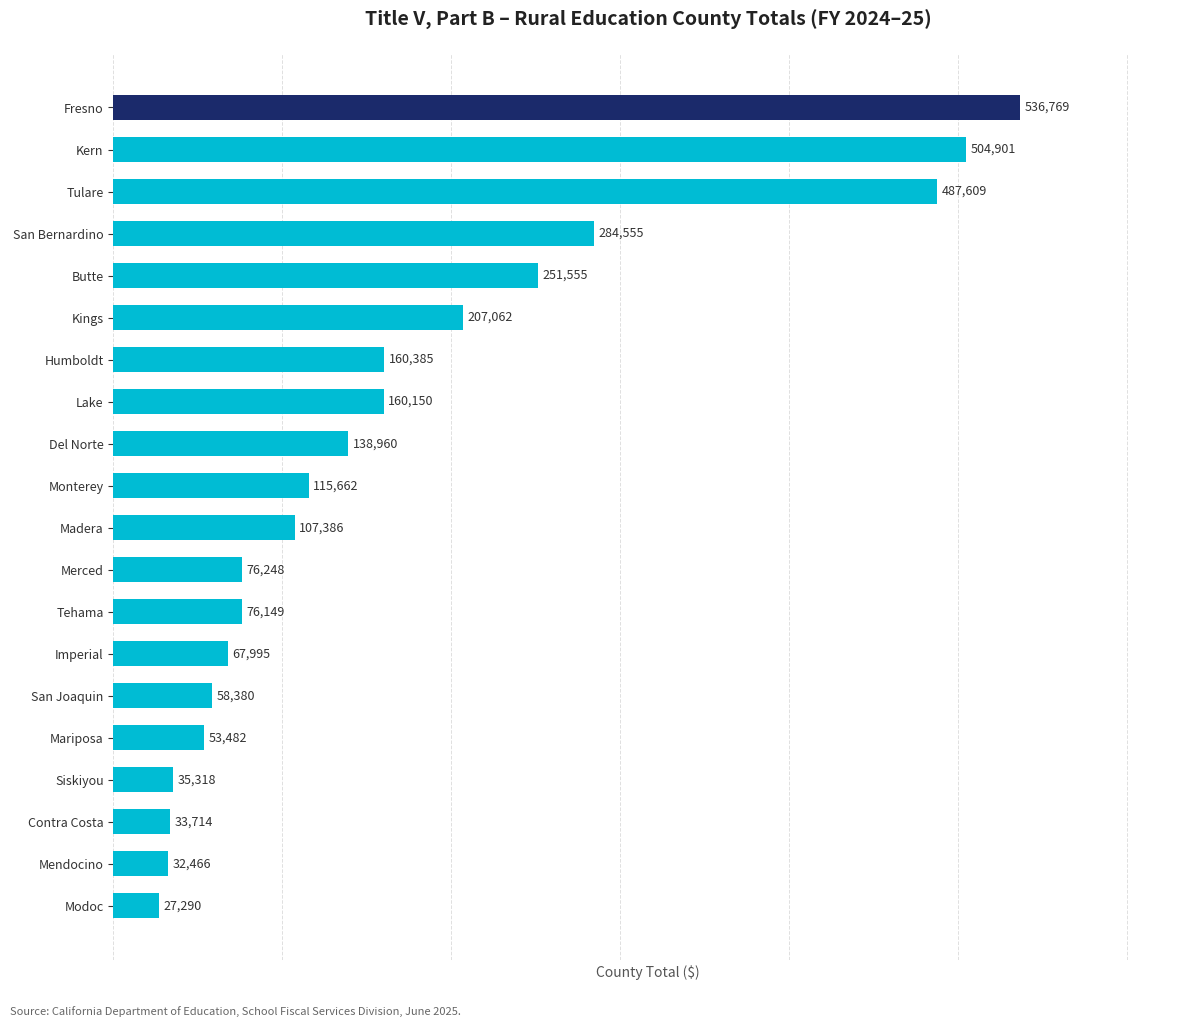

Reading bottom to top, extract all data points from this chart.

Modoc=27290	Mendocino=32466	Contra Costa=33714	Siskiyou=35318	Mariposa=53482	San Joaquin=58380	Imperial=67995	Tehama=76149	Merced=76248	Madera=107386	Monterey=115662	Del Norte=138960	Lake=160150	Humboldt=160385	Kings=207062	Butte=251555	San Bernardino=284555	Tulare=487609	Kern=504901	Fresno=536769